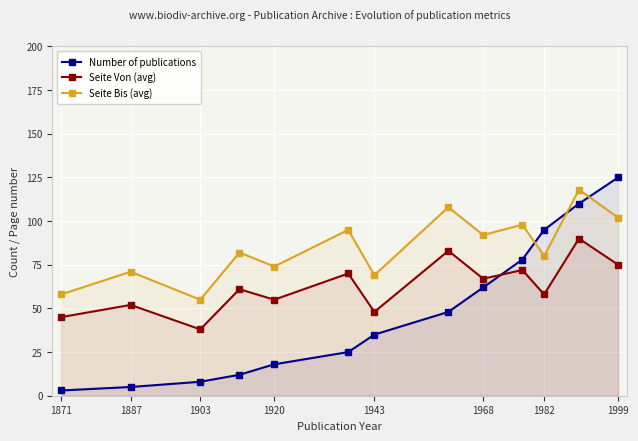

At which label is Number of publications closest to 64?

1968